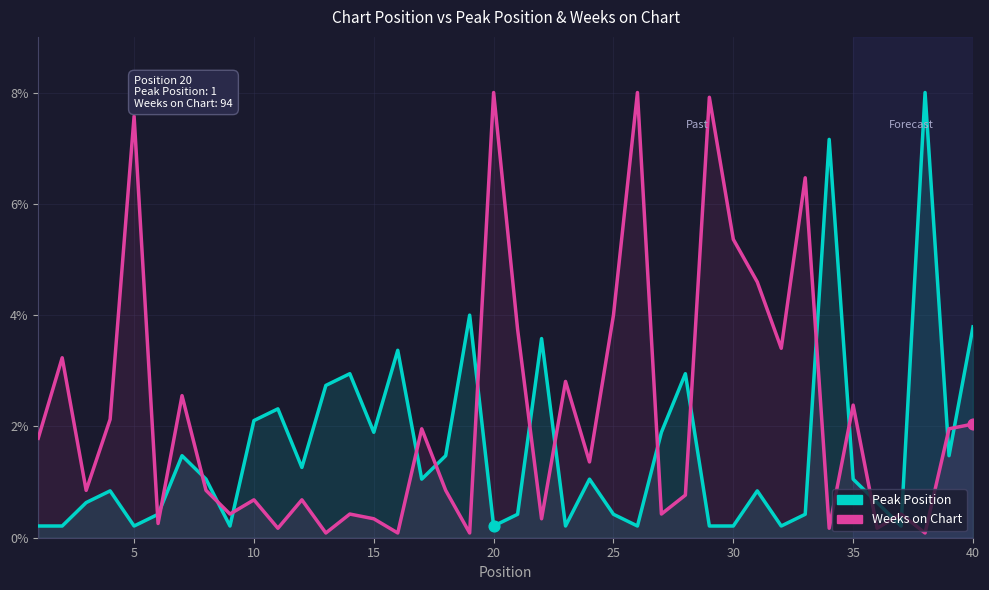

Which series reaches the minimum Y coordinate?

Weeks on Chart